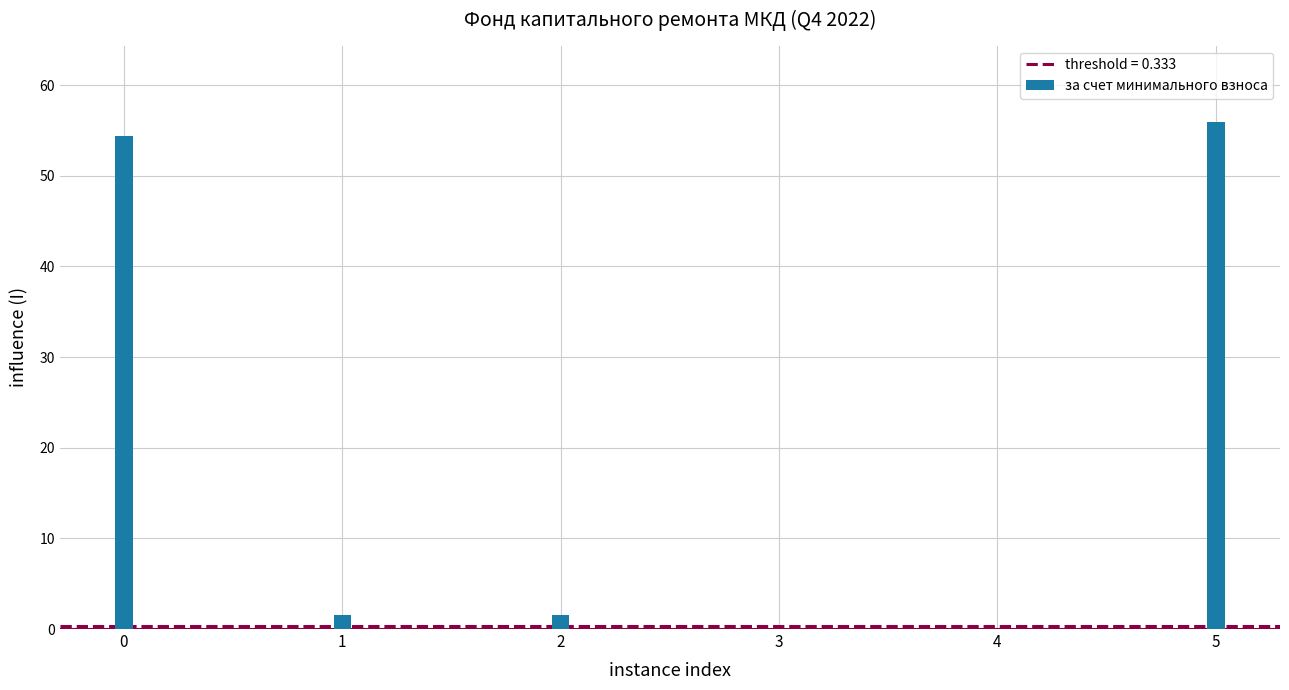

Does the chart contain stacked bars?

No